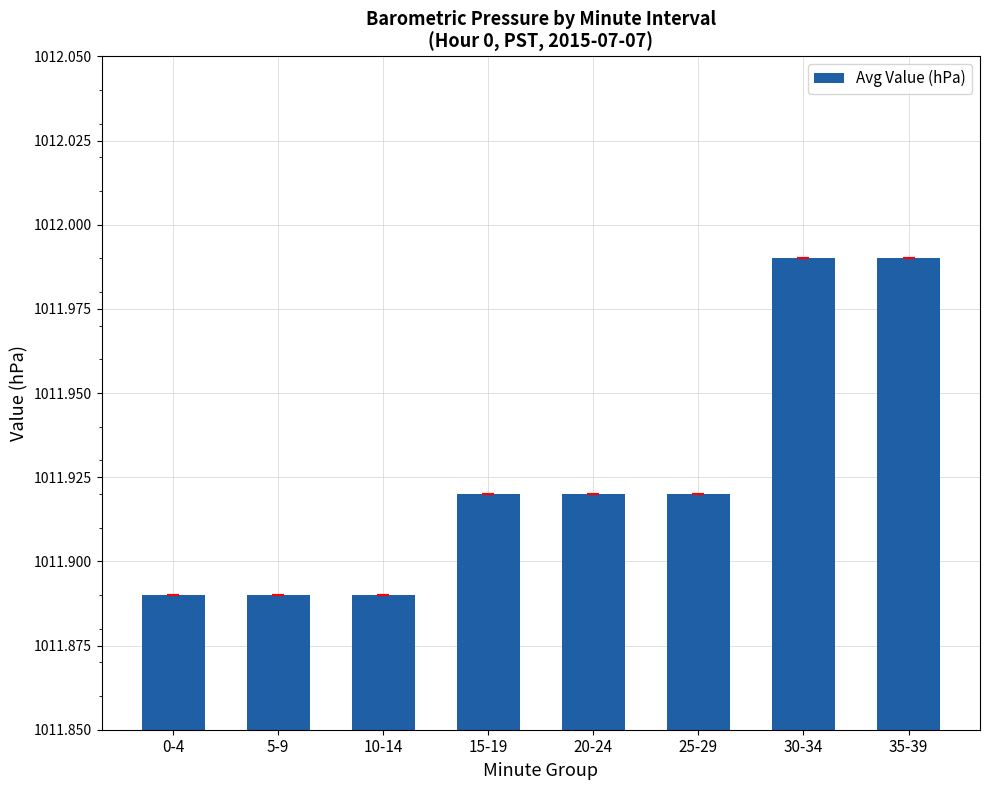

What is the sum of the values at 20-24 and 0-4?

2023.8